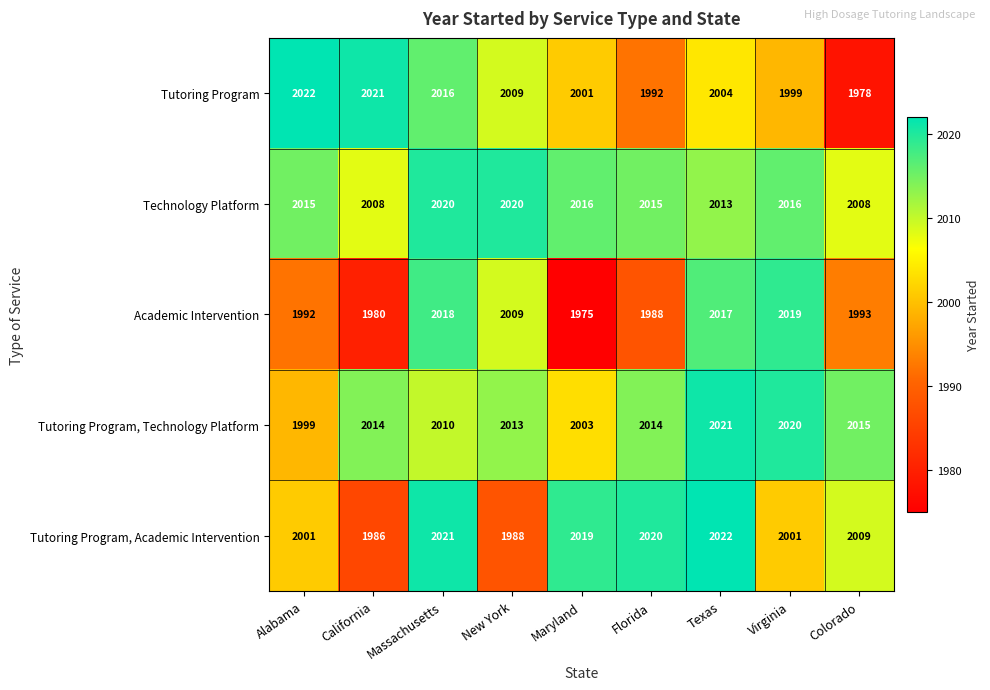

At which label does Tutoring Program, Technology Platform reach its minimum?

Alabama